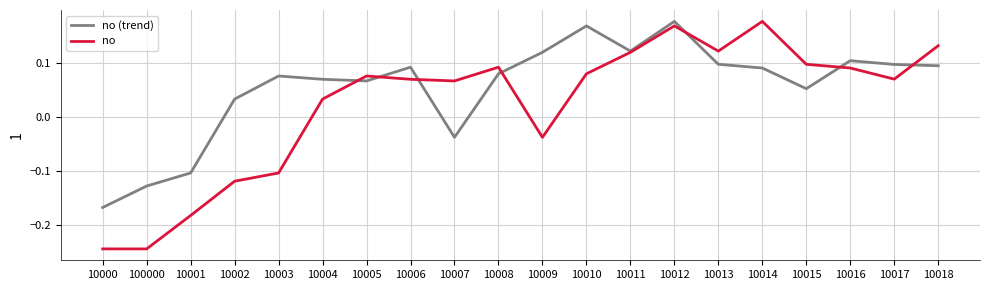

How many lines are shown in the chart?

2